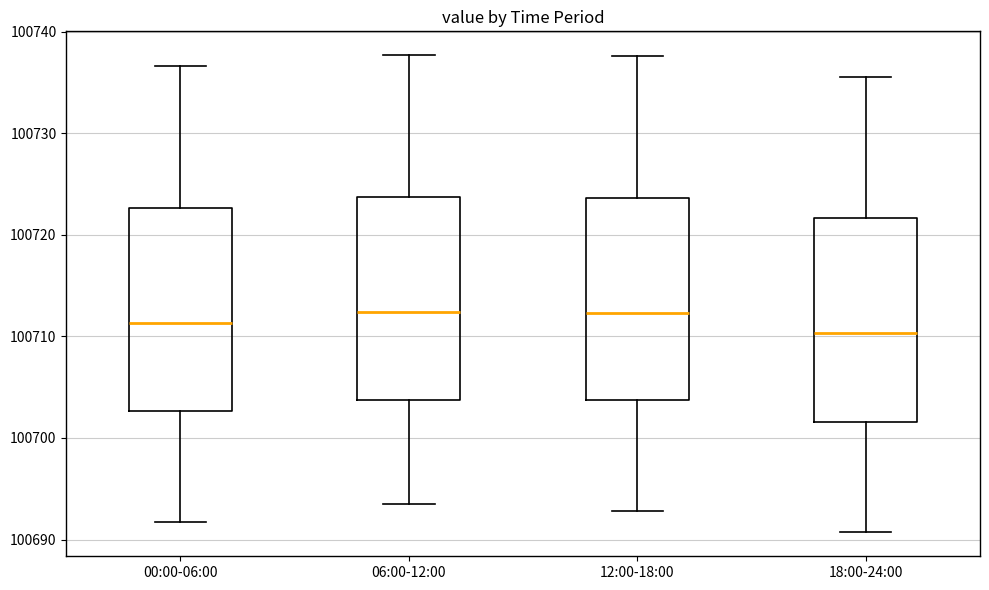

Where does the median line of the box for 12:00-18:00 sit on the y-axis? The values are not printed on the chart, so give them approximately, as read against the axis.

100712